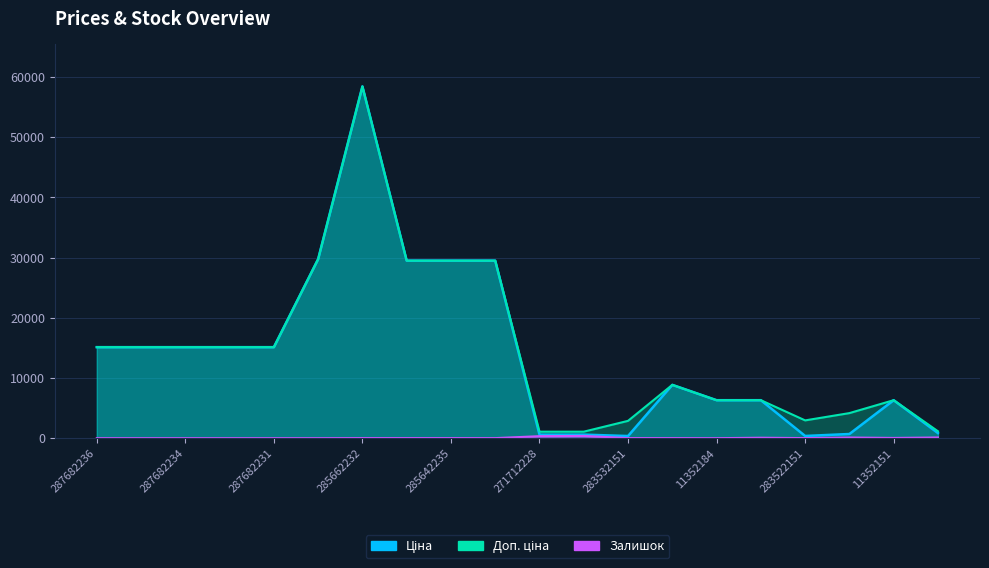

The Доп. ціна series shows 92015.2 at 285662232. True or false?

False